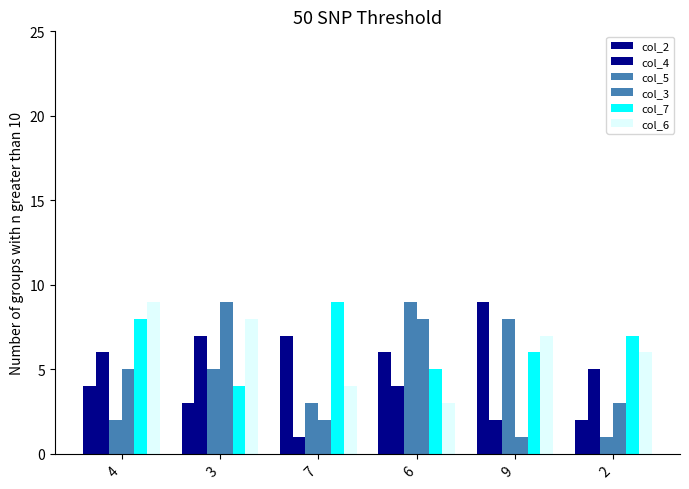

Are the bars horizontal?

No